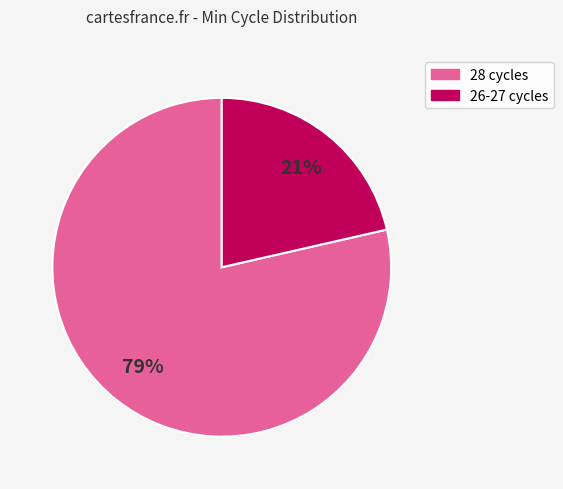

Does any single category account for the majority?

Yes